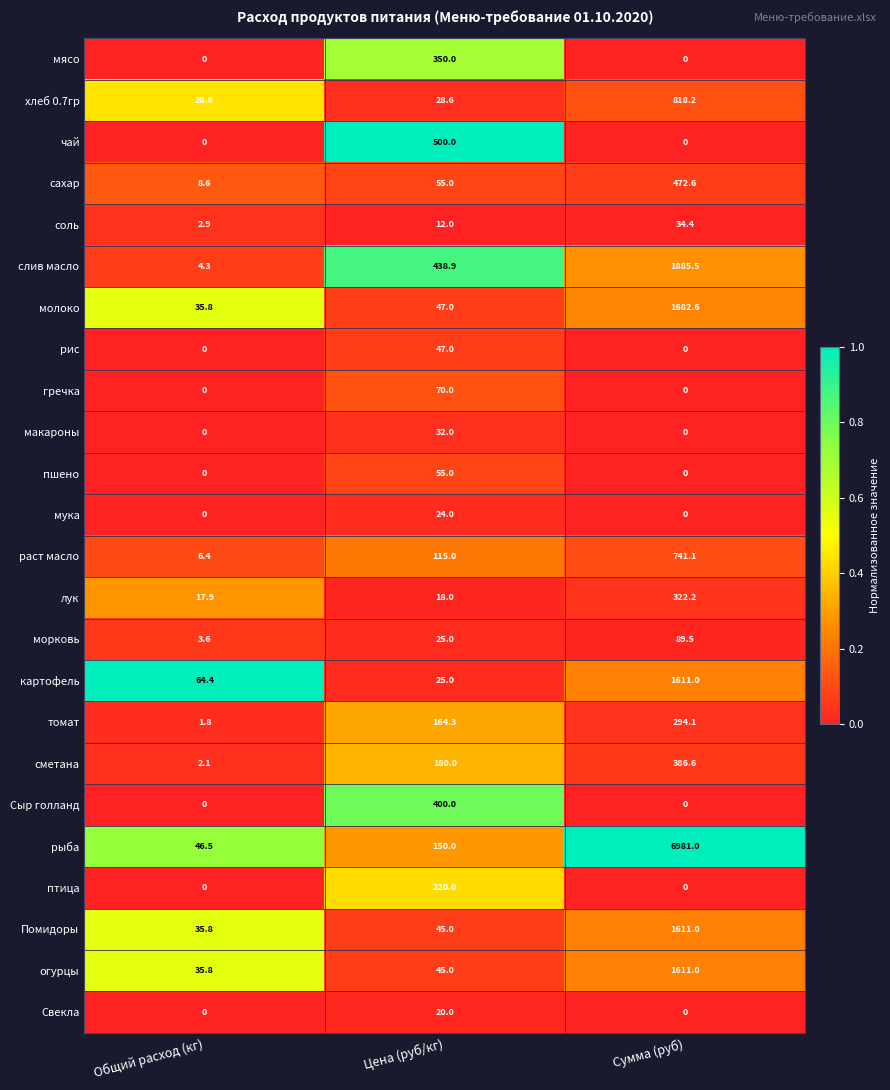

The мука series shows 16.8 at Общий расход (кг). True or false?

False